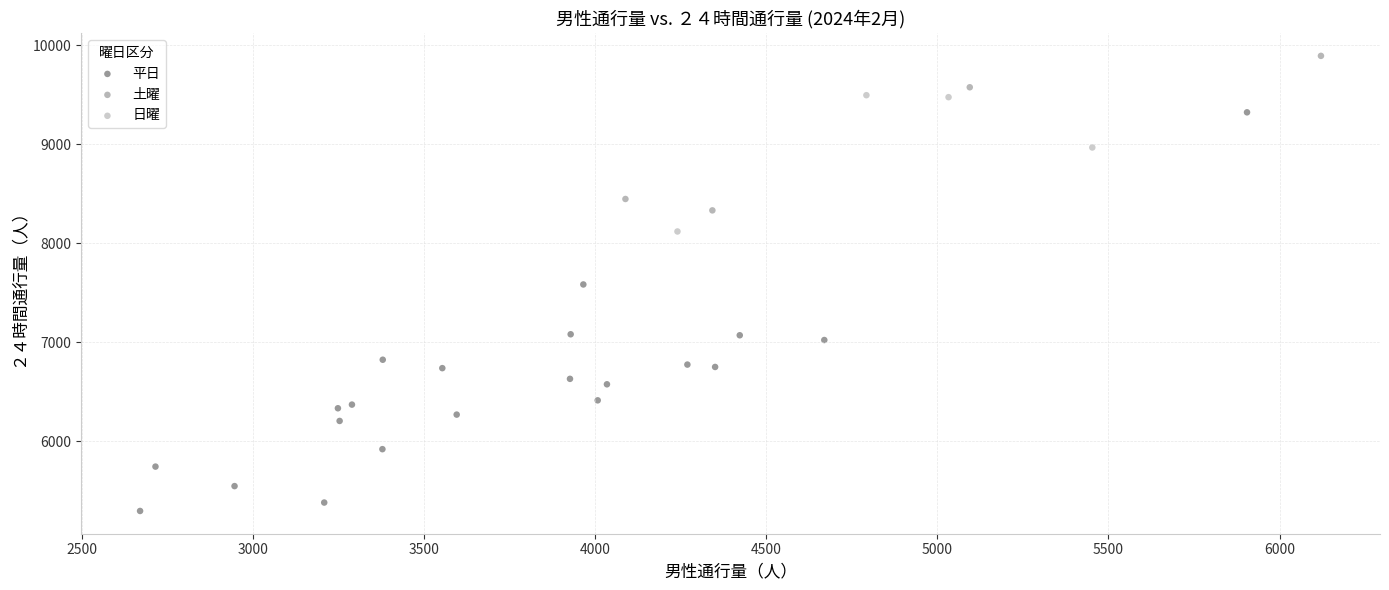

What are all the series names shown in the legend?

平日, 土曜, 日曜